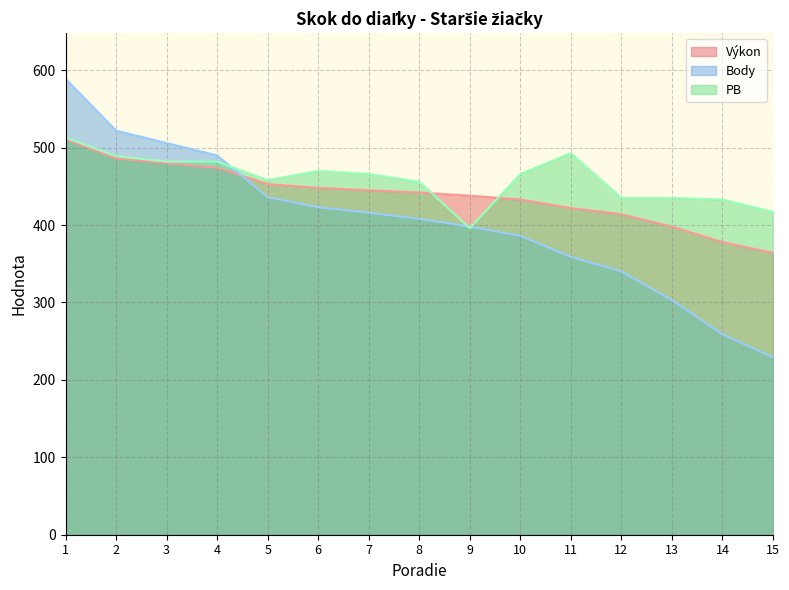

True or false: PB and Výkon intersect in this chart.

True